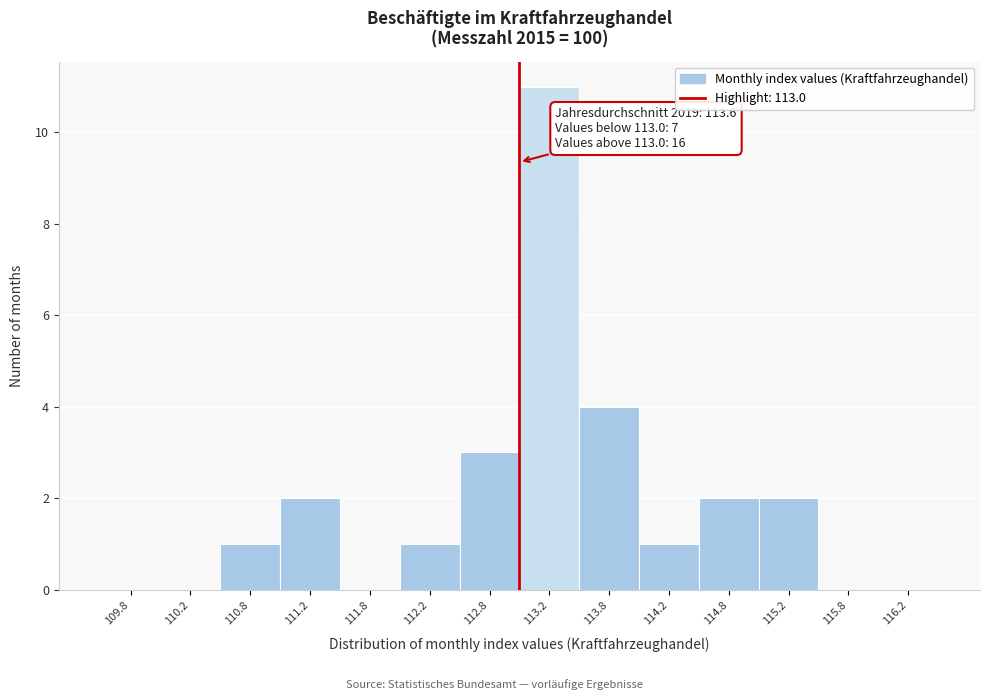

Over which range of the x-axis is the bar tallest?

113.0 to 113.5